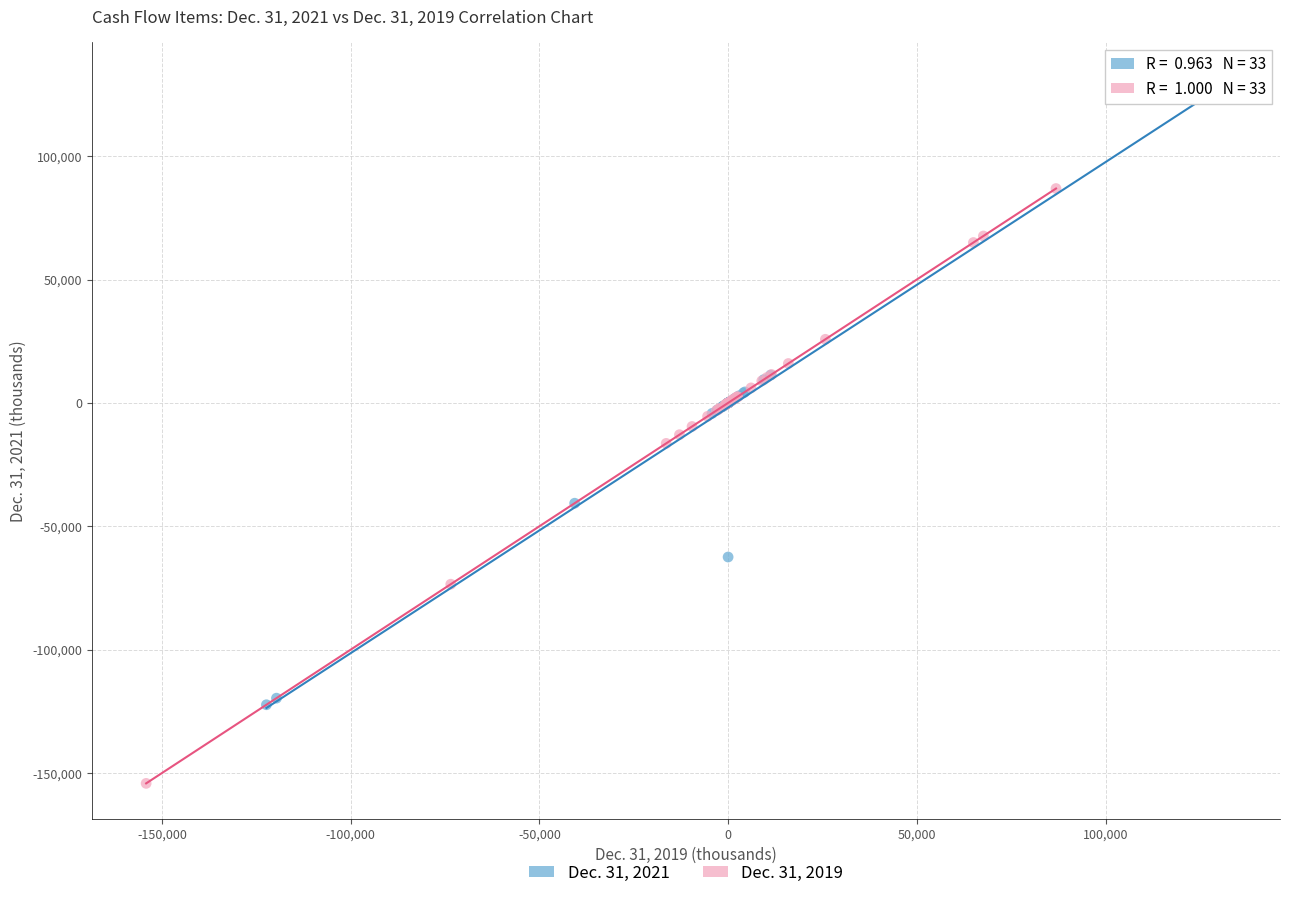

What are all the series names shown in the legend?

Dec. 31, 2021, Dec. 31, 2019